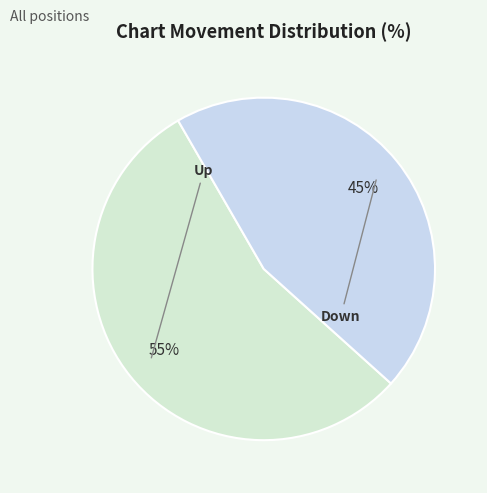

Rank the categories by value from highest to lowest.

up, down